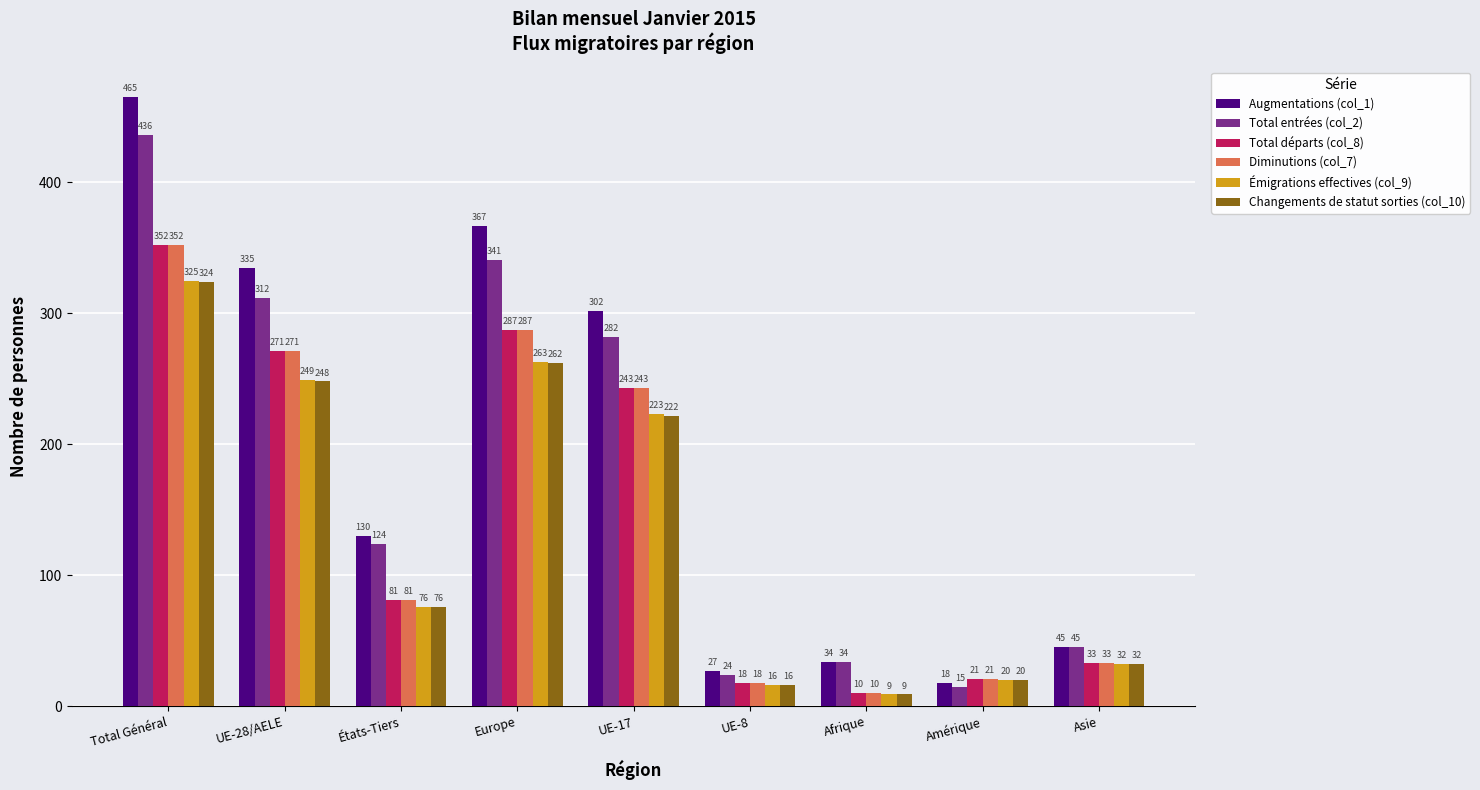

What is the value of the Total départs (col_8) bar at the 4th from the left?

287